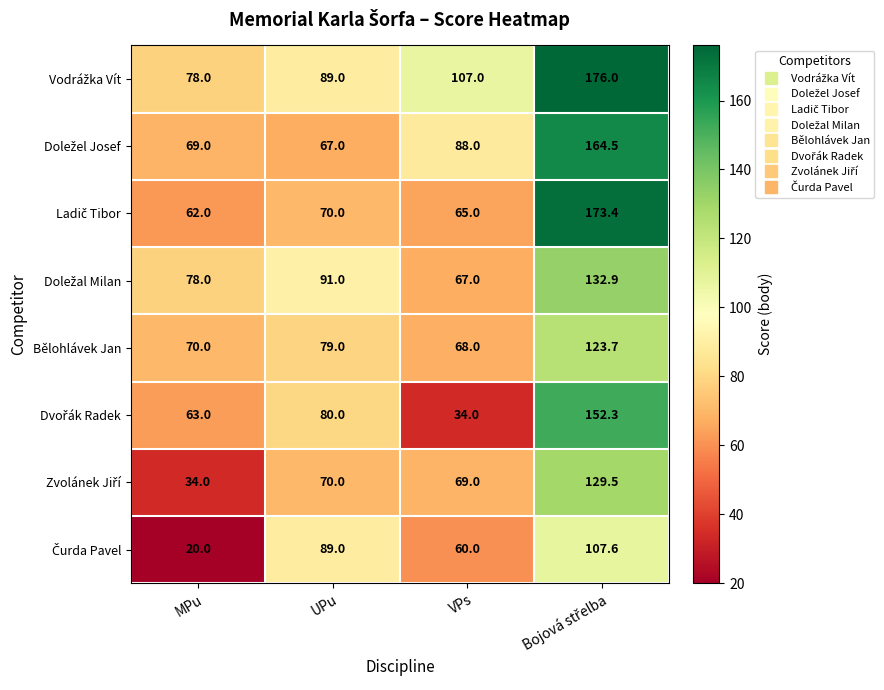

The Bělohlávek Jan series shows 20.1 at MPu. True or false?

False